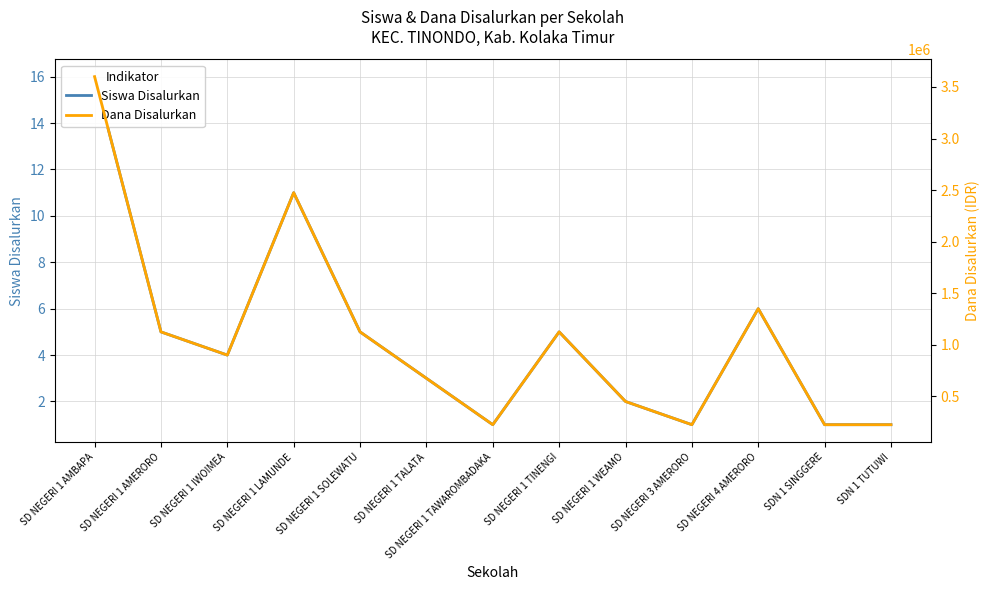

What is the sum of the Dana Disalurkan values at SD NEGERI 1 AMERORO and SD NEGERI 3 AMERORO?

1350000